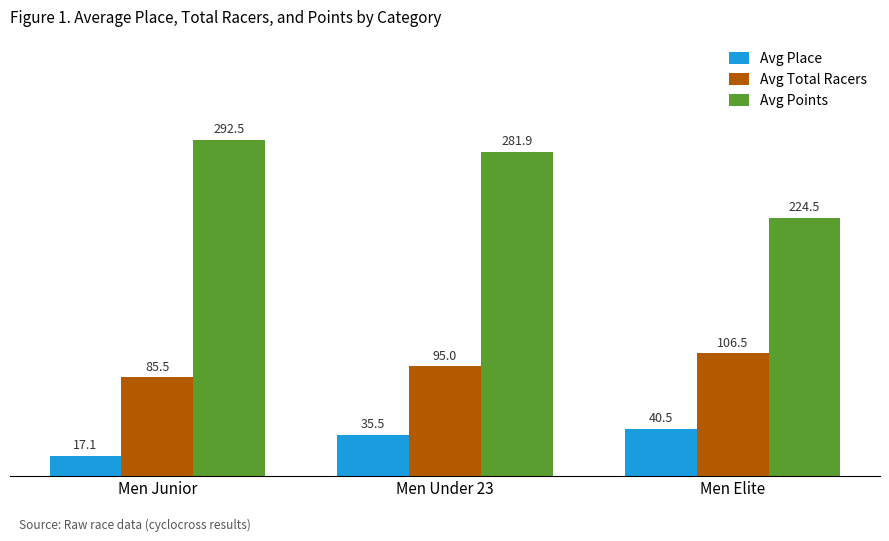

What is the label of the 3rd bar from the right?

Men Junior